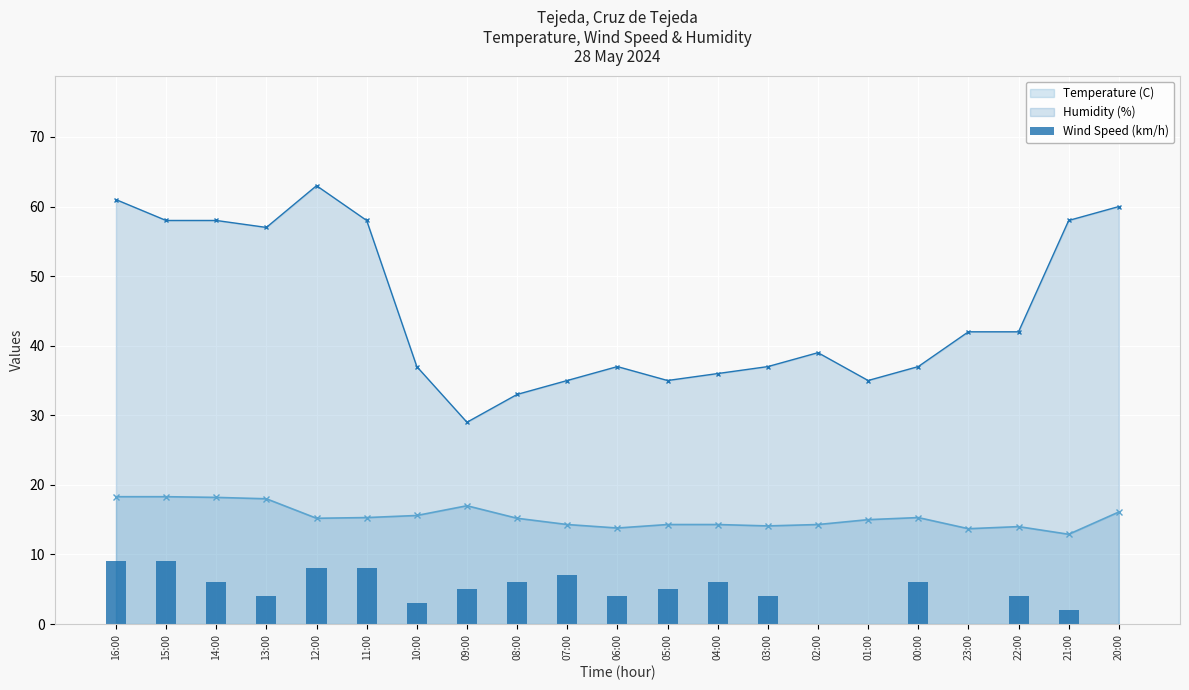

Are the bars grouped side by side (vs. stacked)?

No